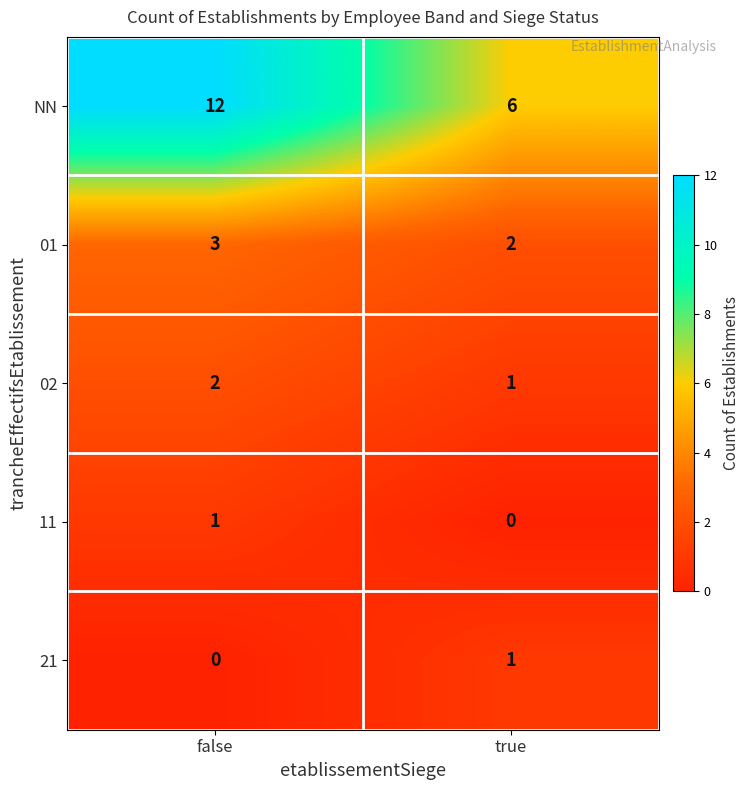

Reading left to right, transcribe all the data shown in this chart.

NN: 12	6
01: 3	2
02: 2	1
11: 1	0
21: 0	1